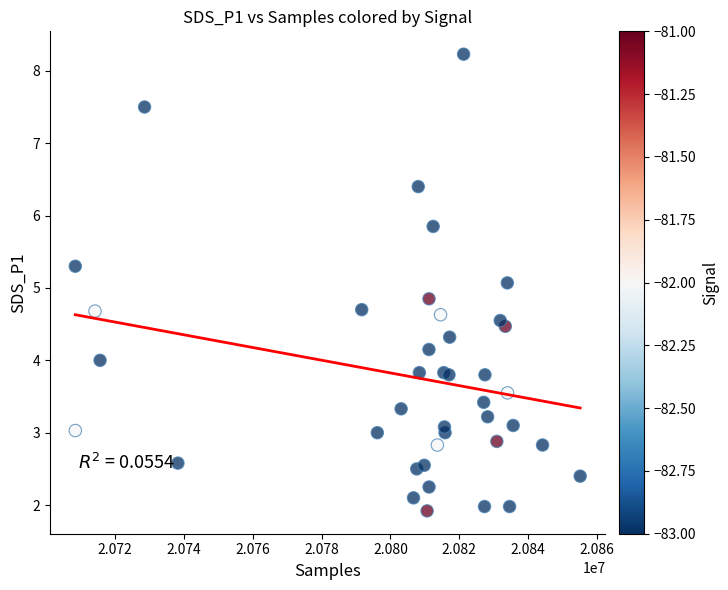

What Y value in the scatter plot is closest to 5?

5.1